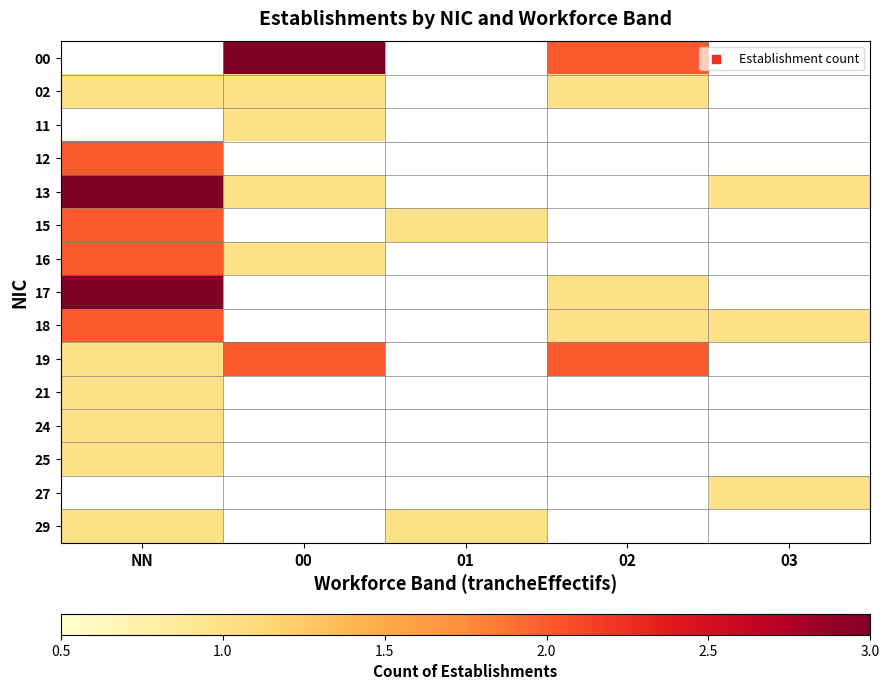

At which label does 15 reach its minimum?

01